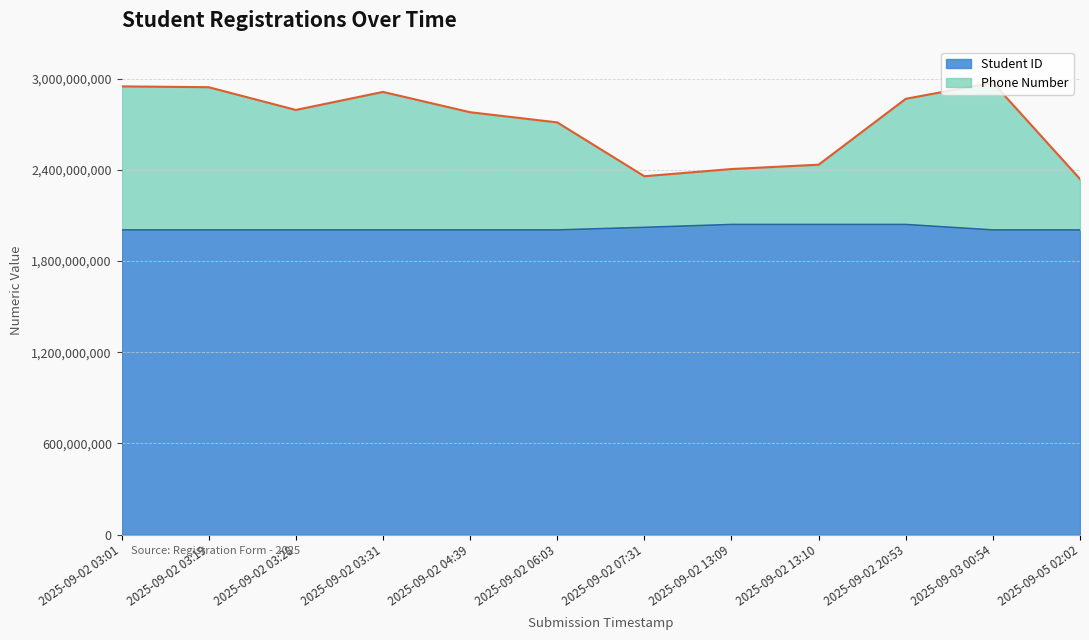

How many data points in Phone Number are less than 2794823342?

6